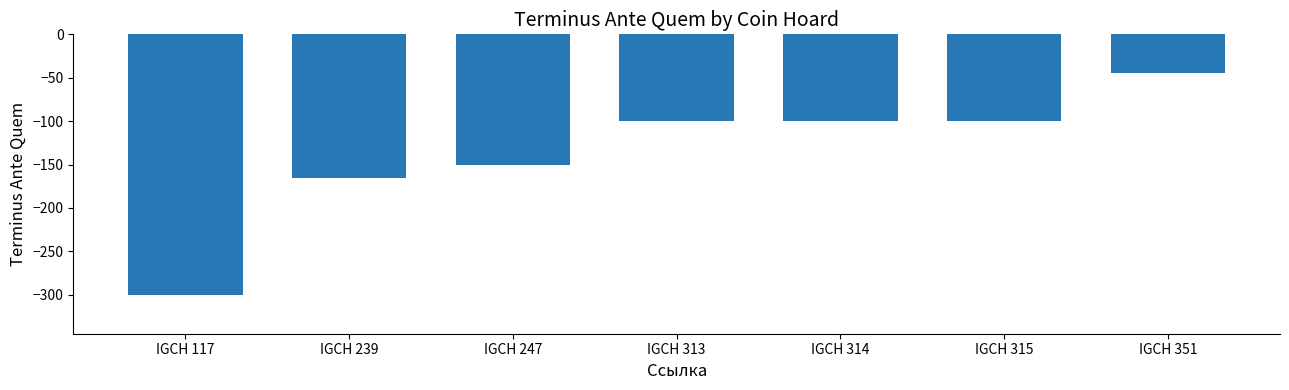

What is the difference between the maximum and minimum values?

256